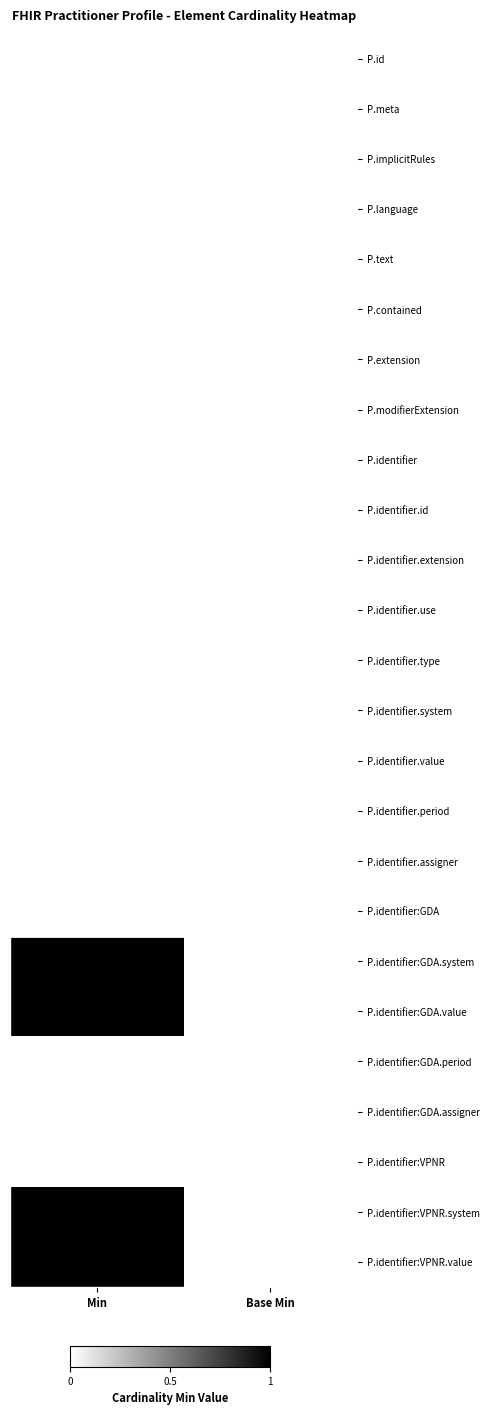

Which has a higher value, Base Min or Min?

Base Min